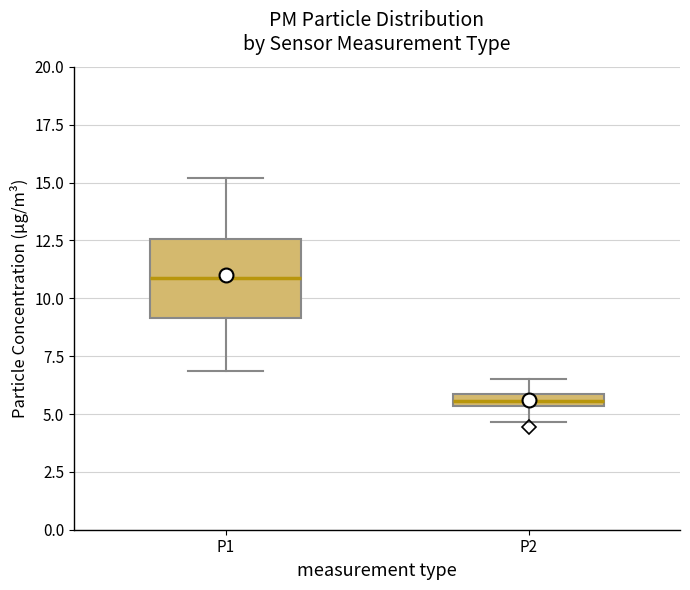

Comparing the boxes themselves (not the whiskers), which one is the tallest?

P1